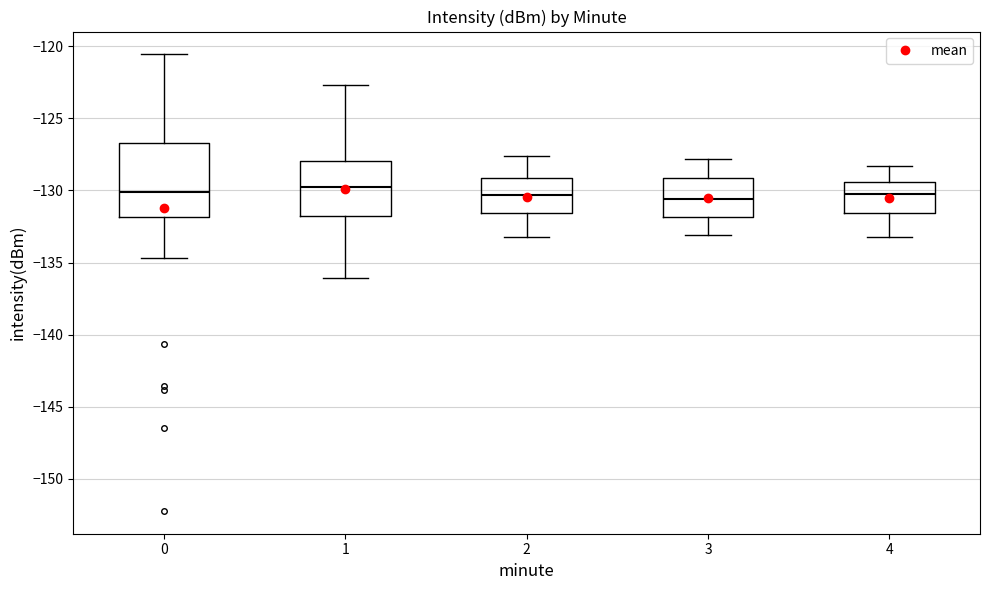

Where is the upper edge of the box at x = 0 on the y-axis? The values are not printed on the chart, so give them approximately, as read against the axis.

-126.5